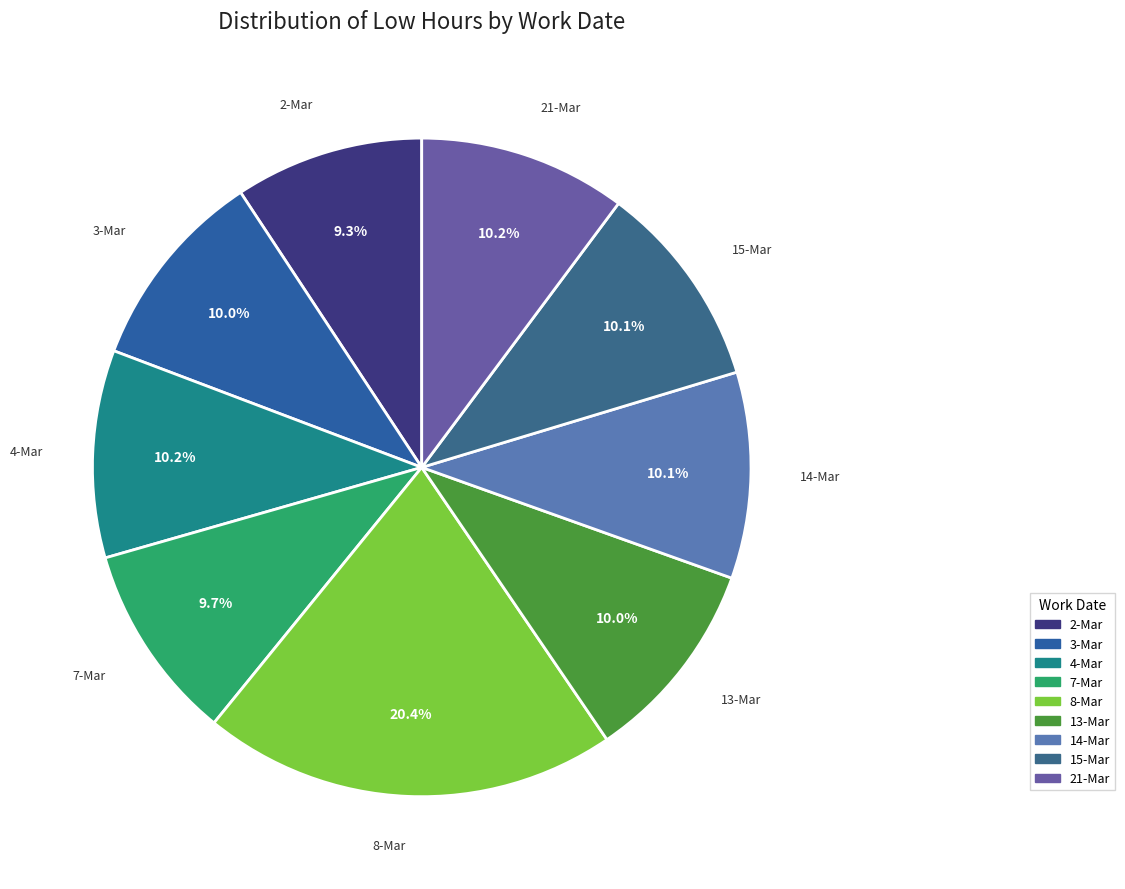

What is the ratio of the value at 3-Mar to the value at 14-Mar?

1.0